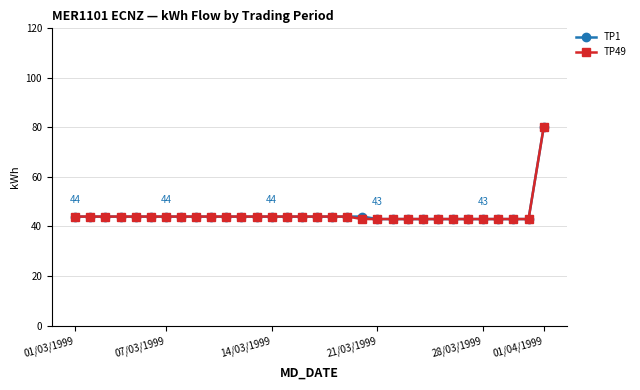

What is the value of the TP1 point at the 13th from the left?

44